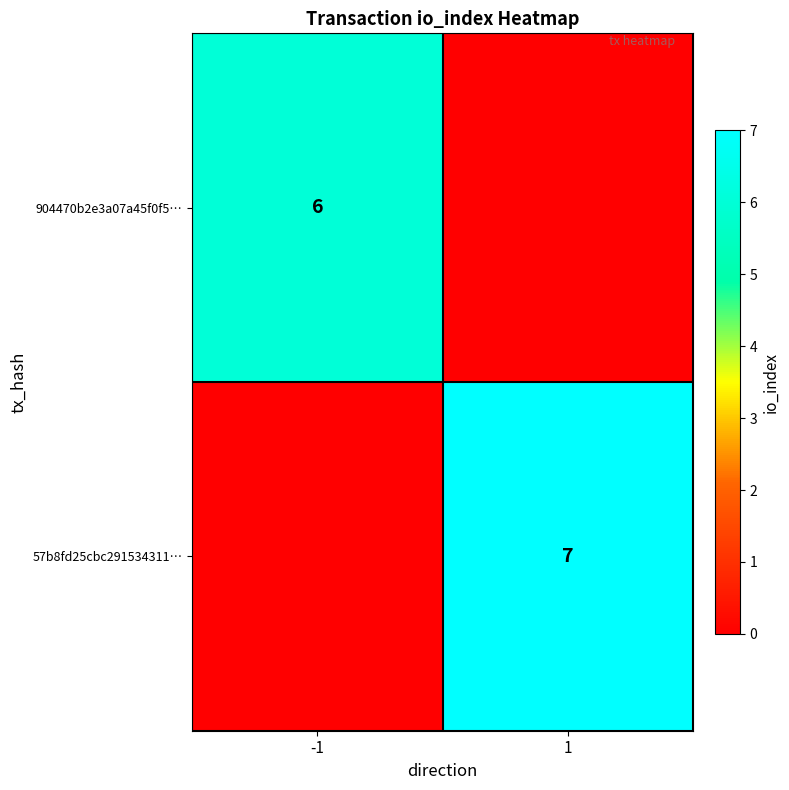

True or false: 57b8fd25cbc291534311… has a value of 7 at 1.

True